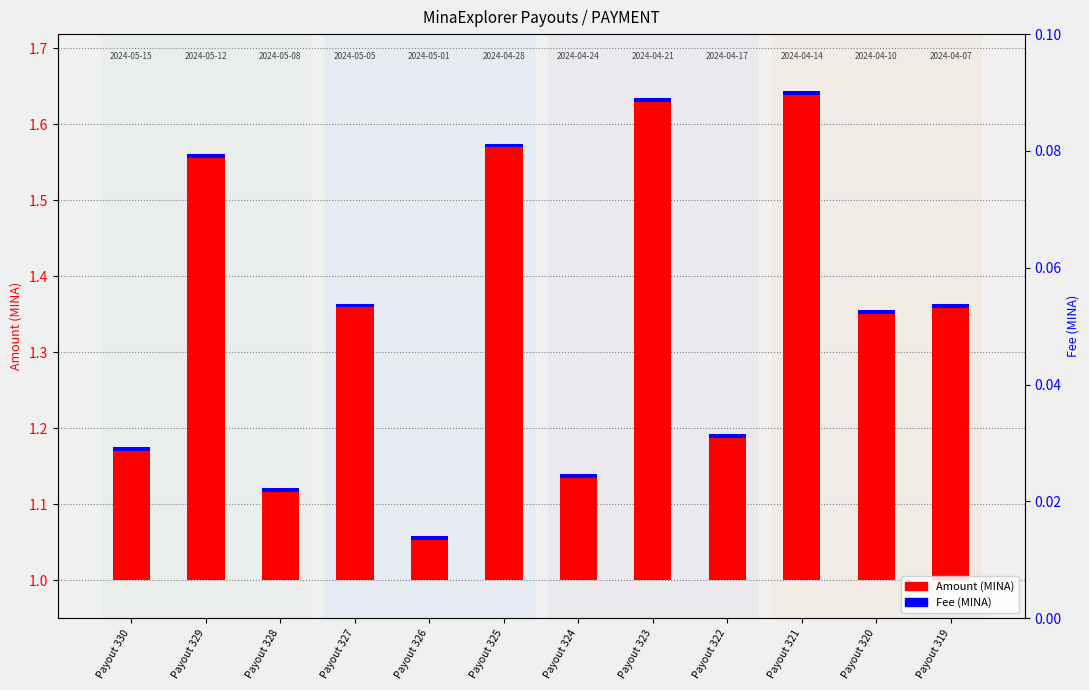

Rank the series at Payout 330 from lowest to highest value.

Fee (MINA), Amount (MINA)